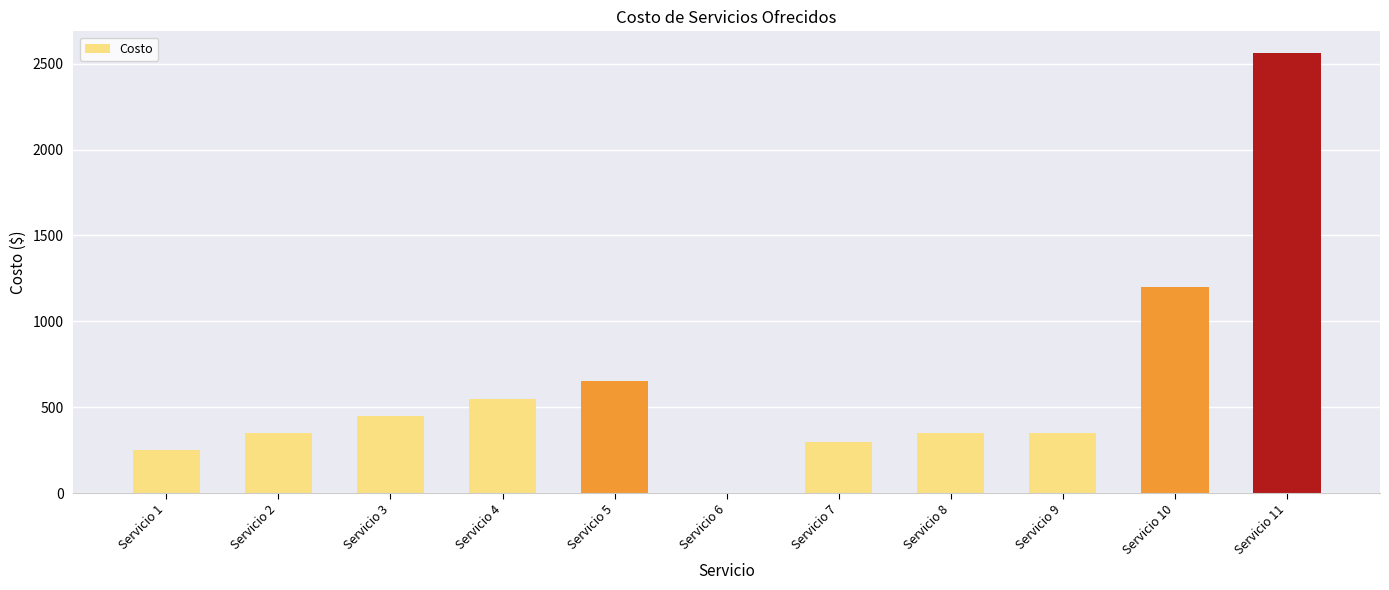

What is the sum of the values at Servicio 1 and Servicio 3?

700